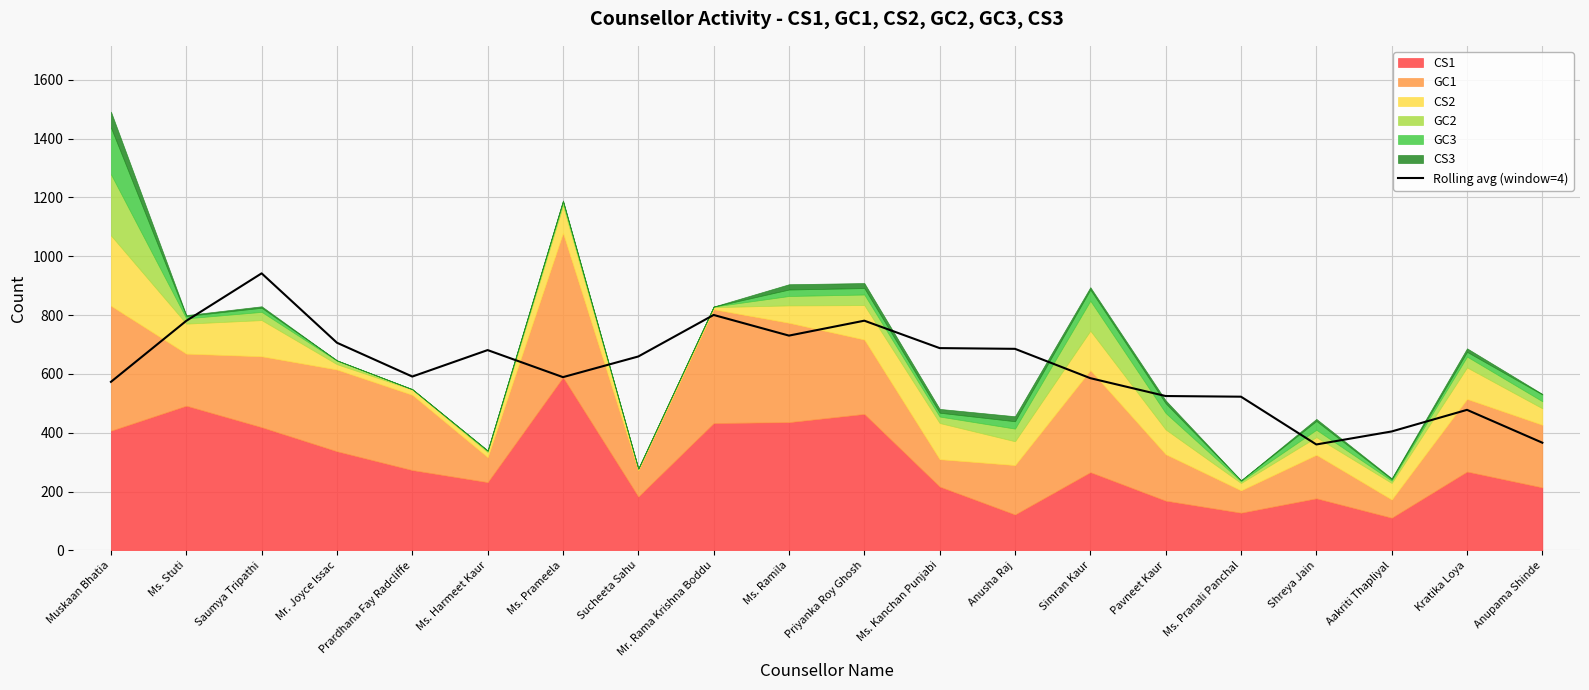

How many lines are shown in the chart?

1